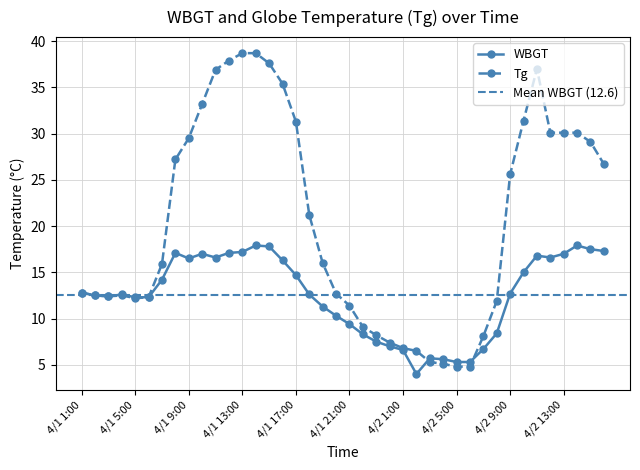

Which series has the widest spread of values?

Tg